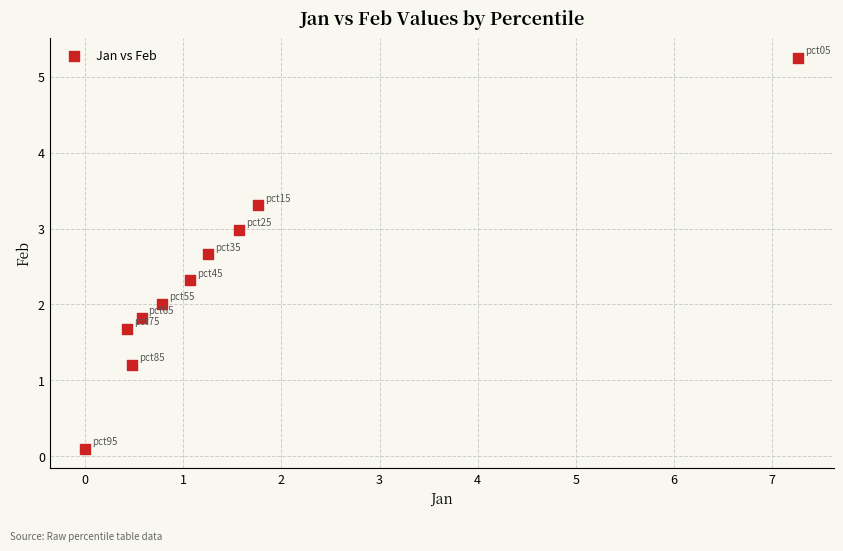

What is the average Y value?

2.3